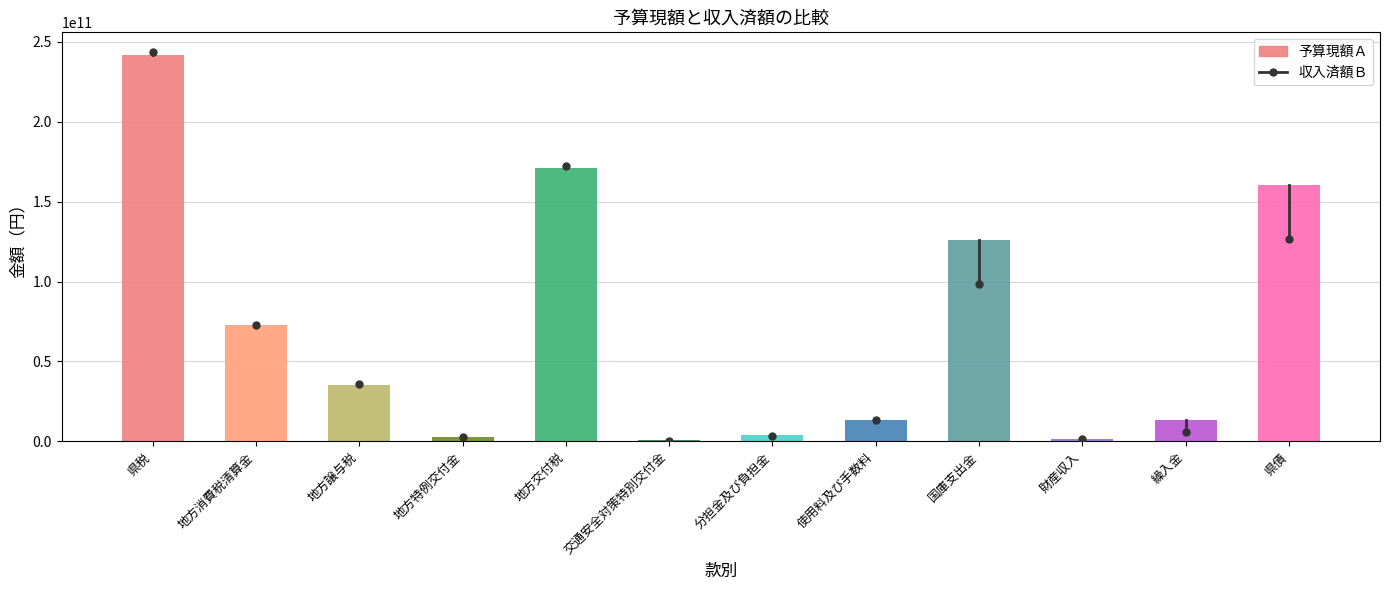

Does the chart contain stacked bars?

No